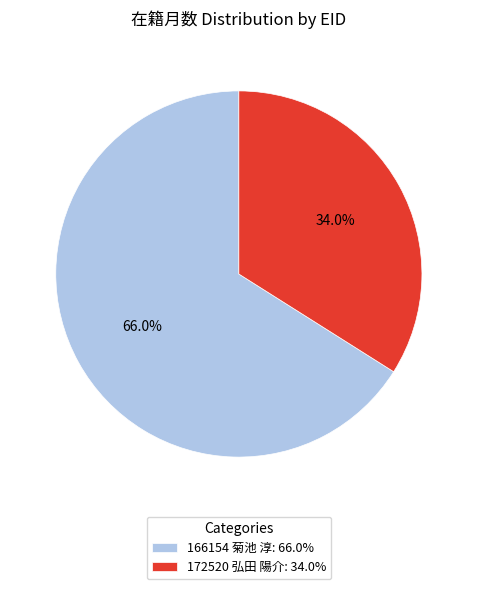

To the nearest percent, what percentage of the pie is 166154 菊池 淳?

66%